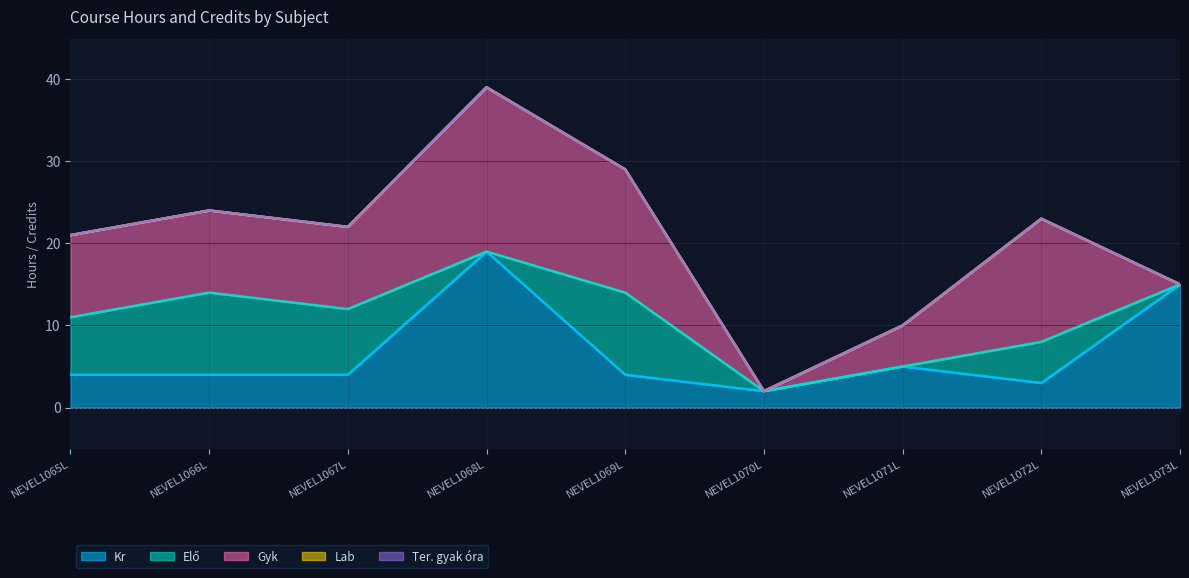

Reading right to left, list all the values displayed in this chart.

Kr: 15	3	5	2	4	19	4	4	4
Elő: 0	5	0	0	10	0	8	10	7
Gyk: 0	15	5	0	15	20	10	10	10
Lab: 0	0	0	0	0	0	0	0	0
Ter. gyak óra: 0	0	0	0	0	0	0	0	0